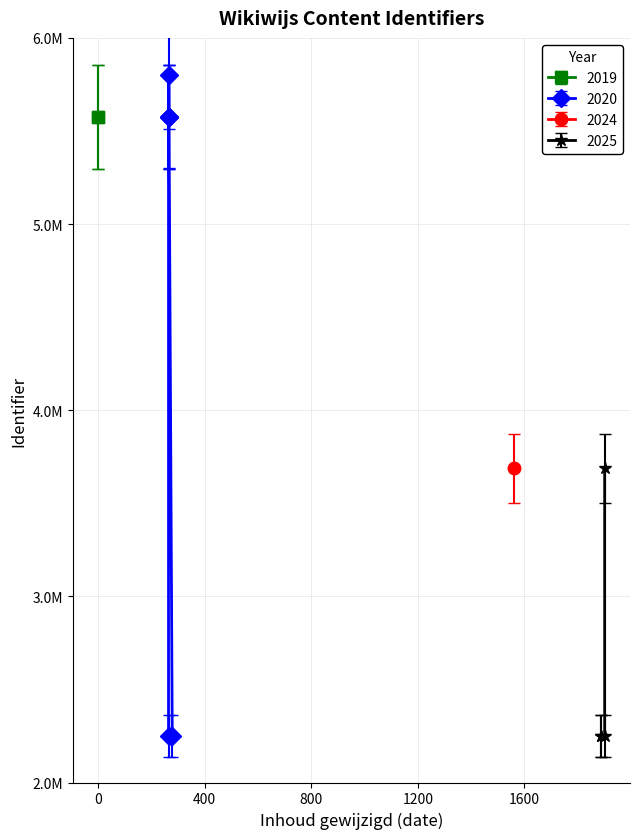

Where does the data first go above 3687420?

2020-07-27